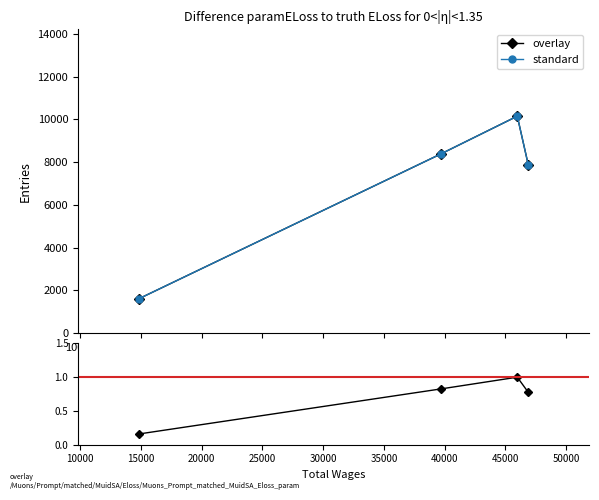

How many categories are shown in the chart?

4